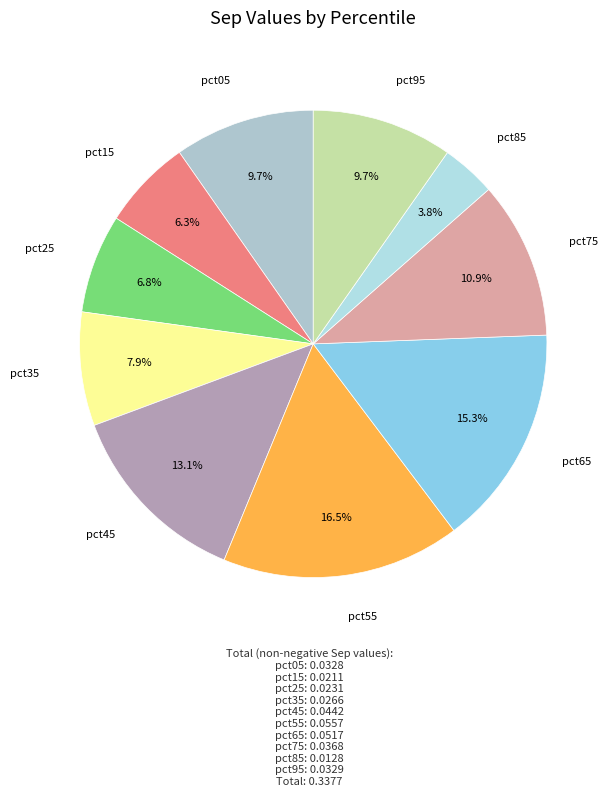

Which slice is the smallest?

pct85